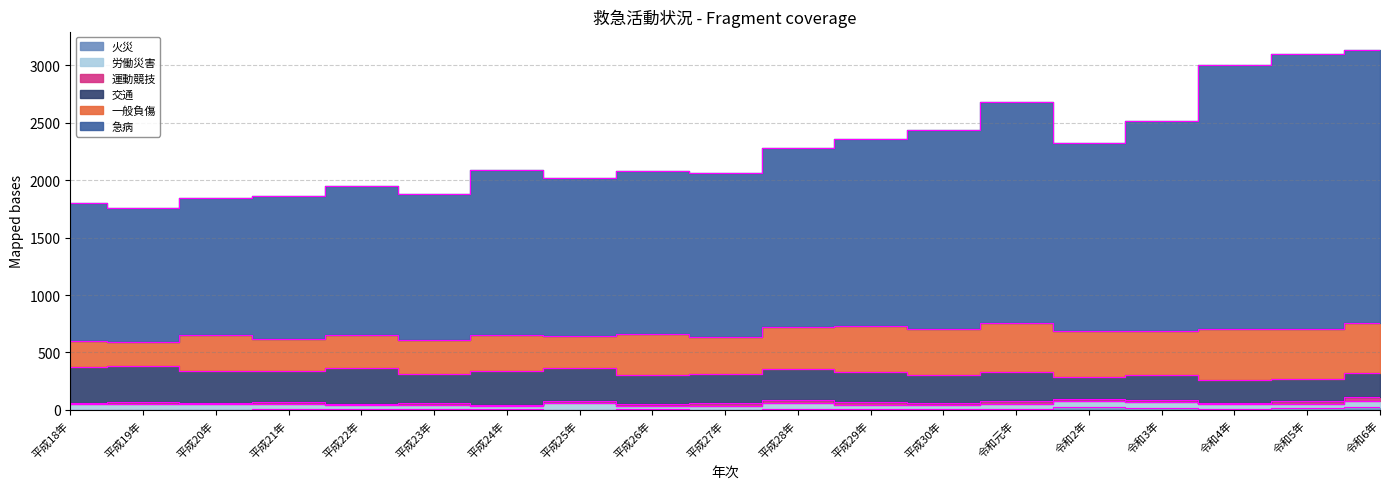

True or false: 運動競技 and 火災 intersect in this chart.

True